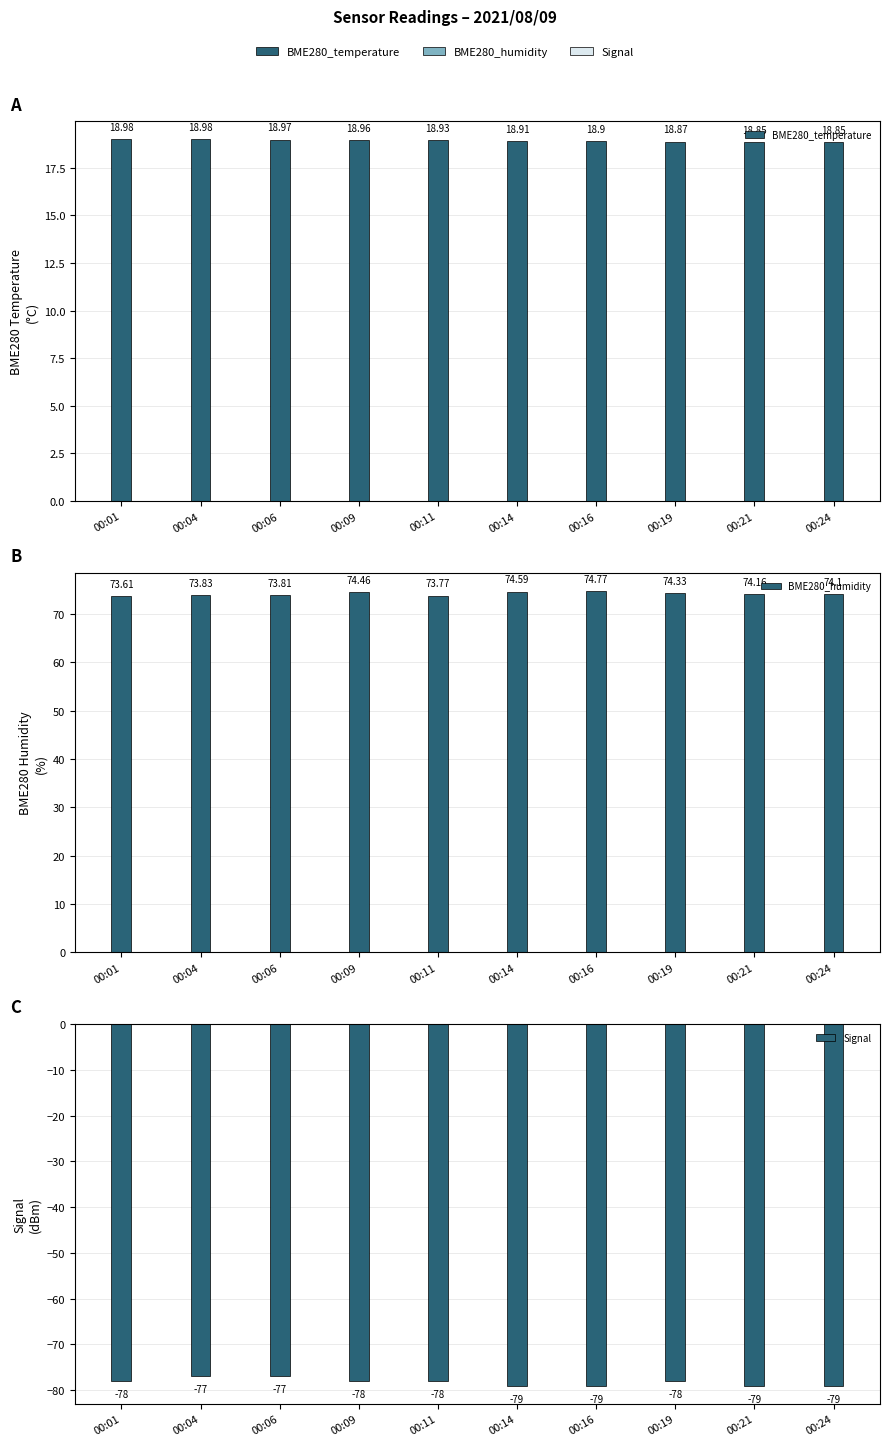

Read the Signal value at 00:04.

-77.0